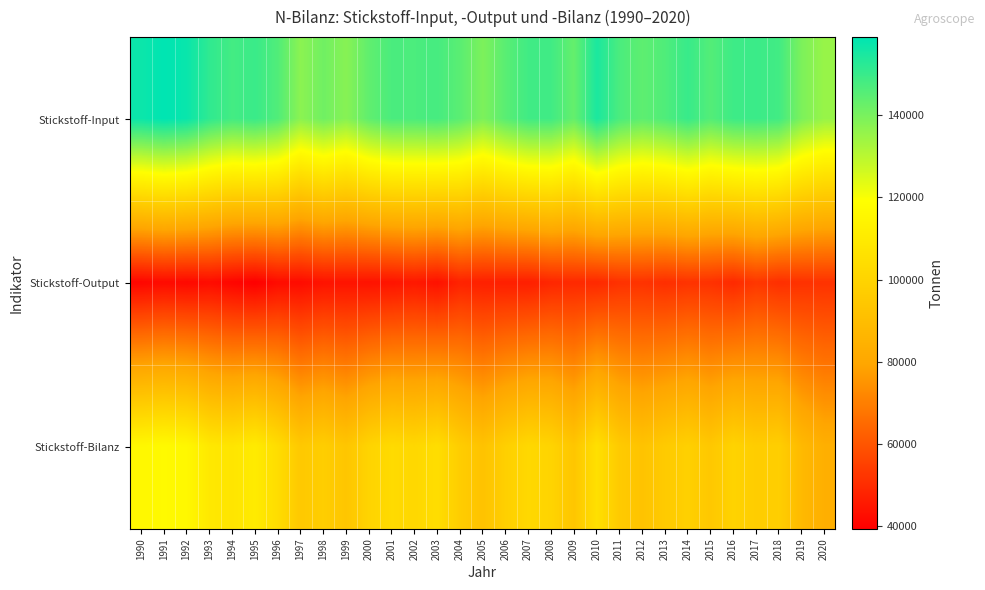

Reading left to right, list all the values displayed in this chart.

Stickstoff-Input: 1990=156997	1991=159020	1992=157427	1993=151423	1994=148308	1995=149808	1996=146243	1997=137145	1998=141344	1999=137734	2000=143868	2001=147156	2002=147042	2003=147802	2004=144702	2005=139354	2006=144918	2007=148751	2008=148765	2009=143119	2010=154693	2011=147146	2012=144198	2013=146446	2014=150070	2015=145845	2016=149246	2017=149686	2018=148533	2019=139471	2020=135180
Stickstoff-Output: 1990=40948	1991=41938	1992=41416	1993=42293	1994=40699	1995=39327	1996=42326	1997=42130	1998=43885	1999=44001	2000=43805	2001=44113	2002=45157	2003=43468	2004=47687	2005=47028	2006=46795	2007=46768	2008=48709	2009=49424	2010=49271	2011=51321	2012=51627	2013=50587	2014=51637	2015=51282	2016=49462	2017=52657	2018=50719	2019=51291	2020=51478
Stickstoff-Bilanz: 1990=116049	1991=117083	1992=116011	1993=109130	1994=107608	1995=110480	1996=103918	1997=95015	1998=97459	1999=93732	2000=100063	2001=103043	2002=101885	2003=104334	2004=97015	2005=92326	2006=98123	2007=101982	2008=100056	2009=93695	2010=105422	2011=95825	2012=92571	2013=95859	2014=98433	2015=94562	2016=99784	2017=97028	2018=97814	2019=88181	2020=83702